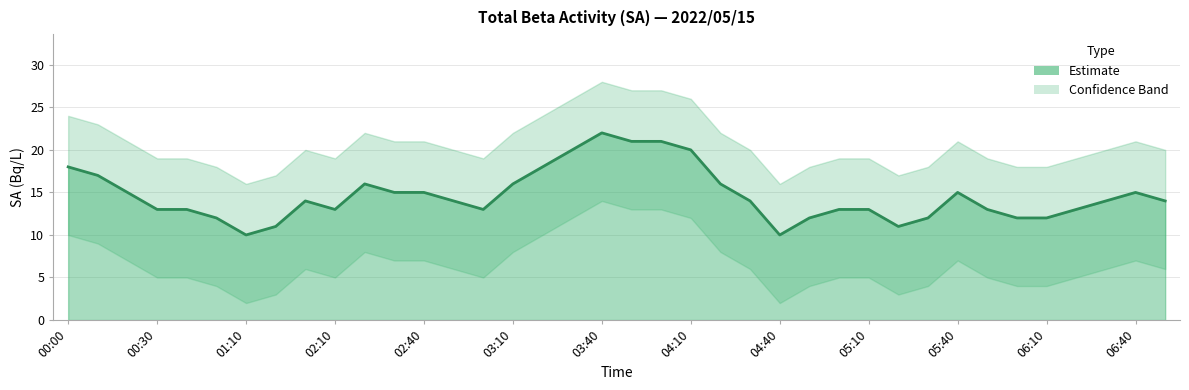

What is the difference between the second highest and minimum values?

11